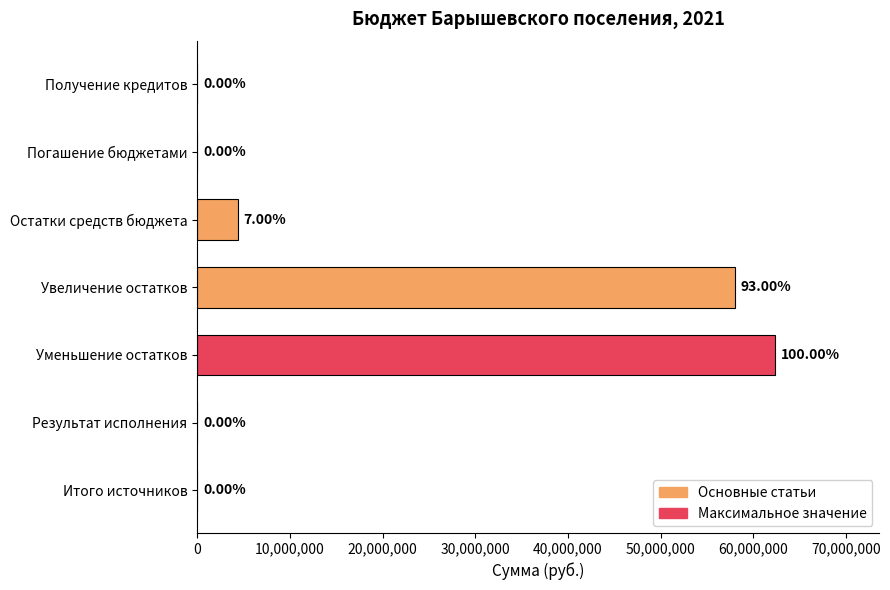

What is the change in value from Увеличение остатков to Итого источников?

-58001704.5